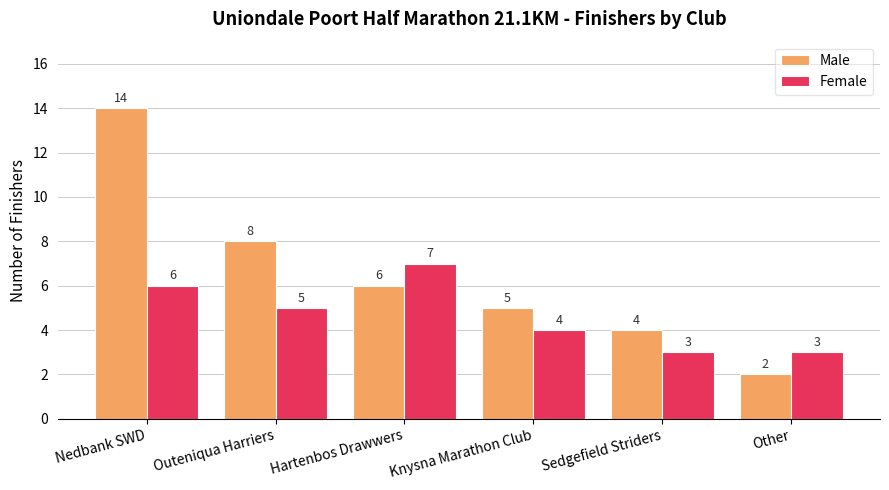

Reading left to right, extract all data points from this chart.

Male: 14	8	6	5	4	2
Female: 6	5	7	4	3	3